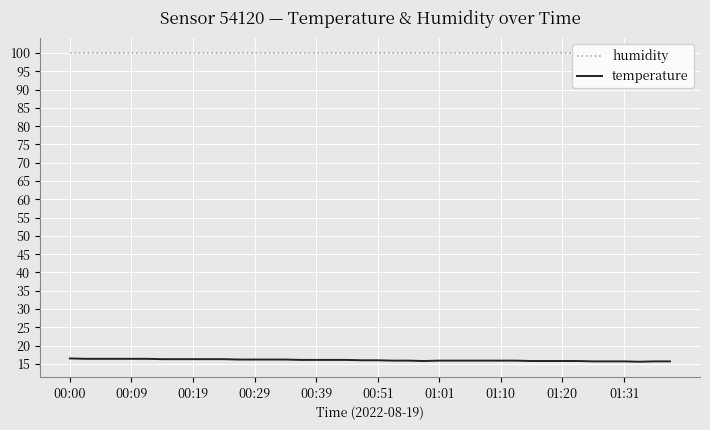

True or false: humidity and temperature intersect in this chart.

False